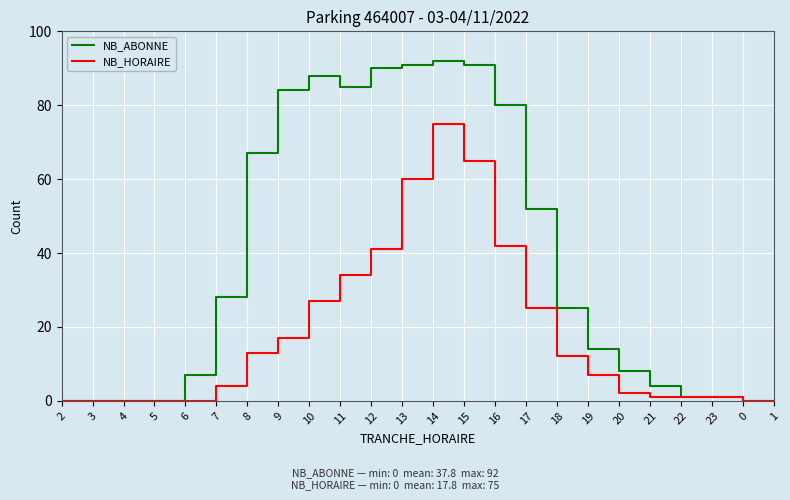

What position from the right is 3?

23